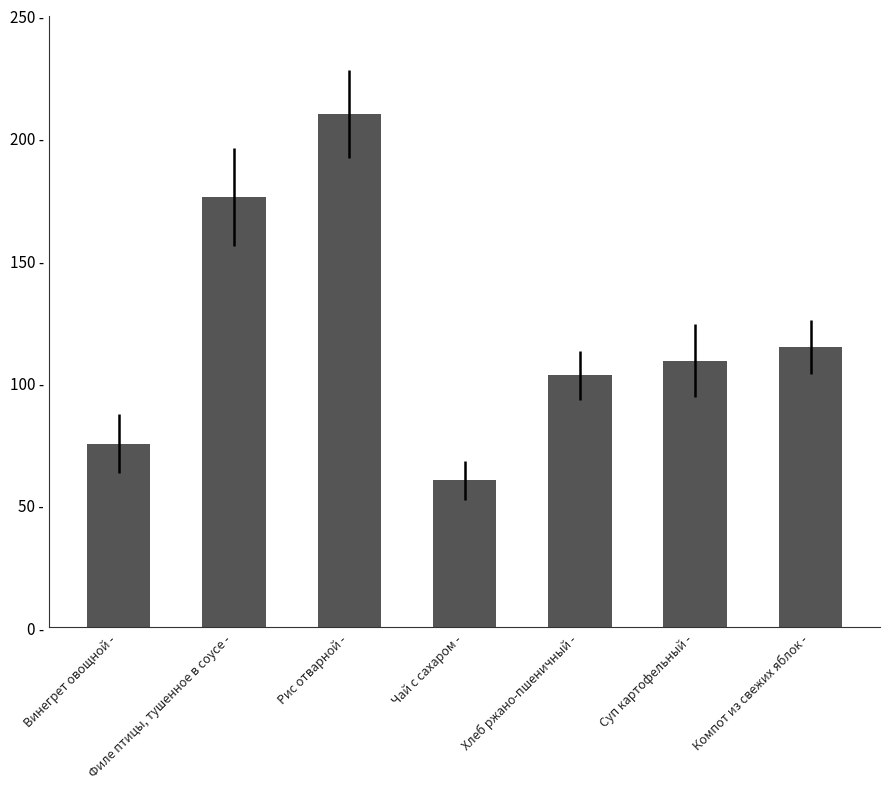

Does the chart contain any negative values?

No